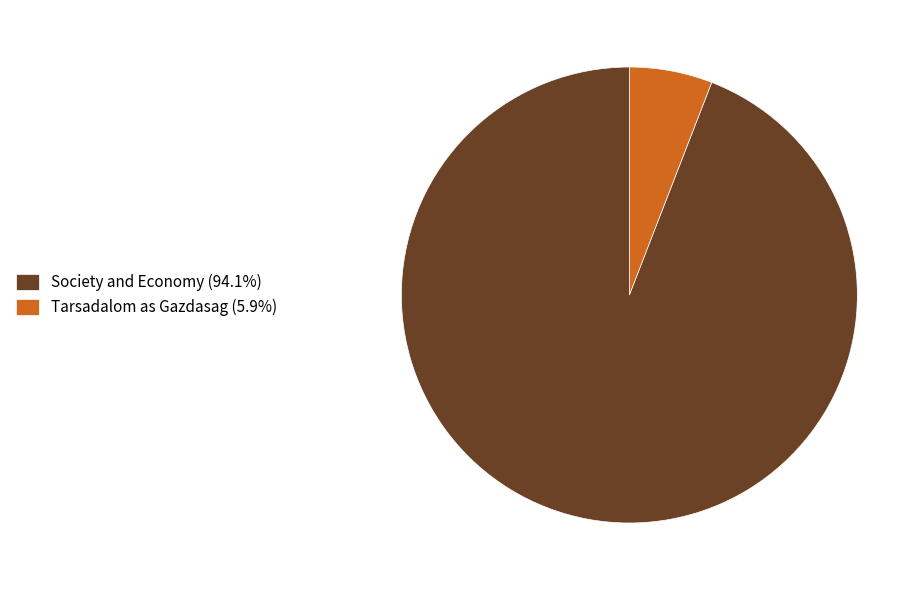

Does Society and Economy account for over 50% of the chart?

Yes